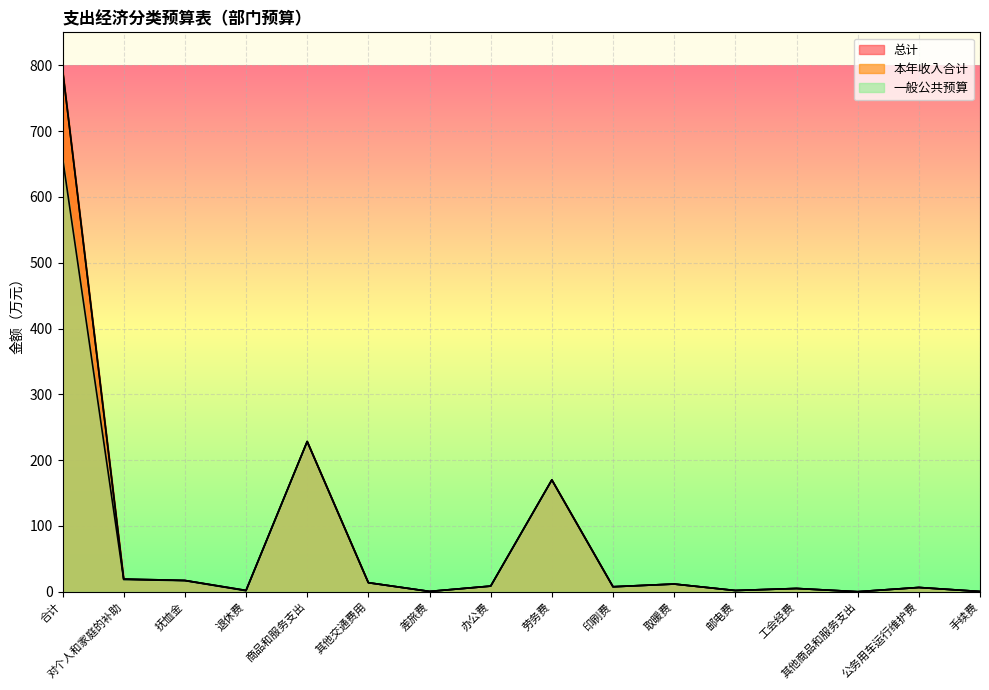

At which category does 本年收入合计 reach its first local valley?

退休费